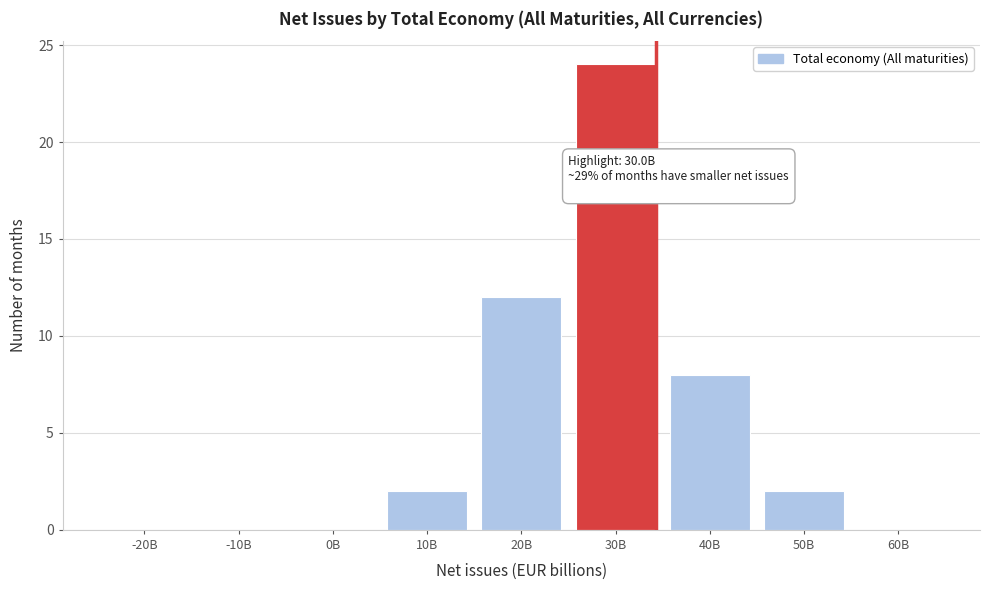

Reading right to left, extract all data points from this chart.

60B=0	50B=2	40B=8	30B=24	20B=12	10B=2	0B=0	-10B=0	-20B=0